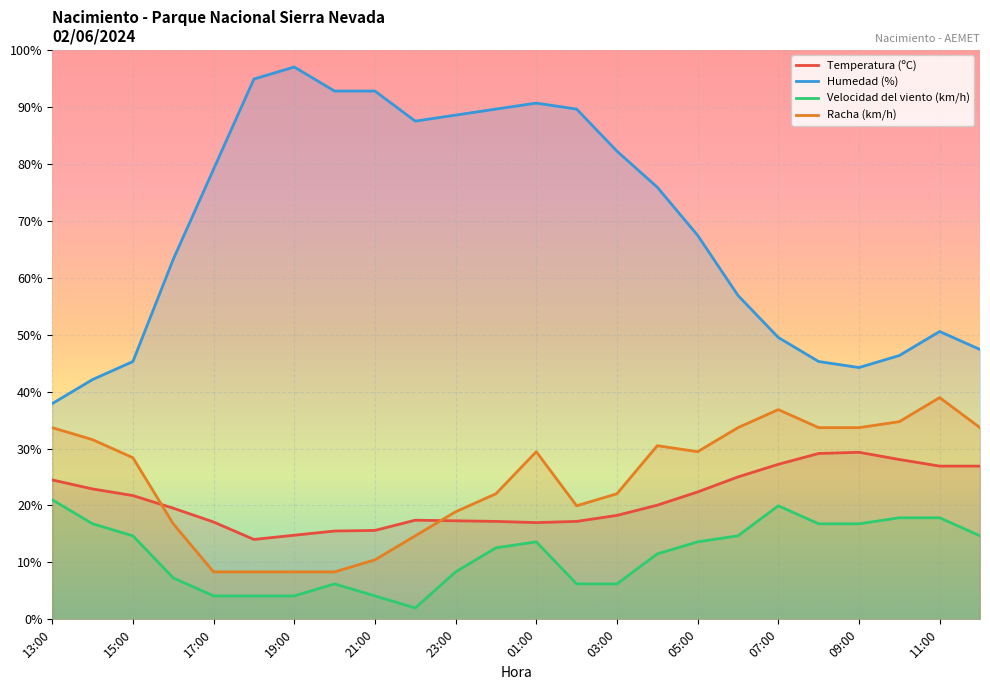

Reading left to right, list all the values displayed in this chart.

Temperatura (ºC): 24.5	22.9	21.7	19.5	17.1	14.0	14.8	15.5	15.6	17.4	17.3	17.2	17.0	17.2	18.3	20.1	22.4	25.0	27.2	29.1	29.3	28.1	26.9	26.9
Humedad (%): 37.9	42.1	45.3	63.2	79.1	94.9	97.0	92.8	92.8	87.5	88.6	89.6	90.7	89.6	82.2	75.9	67.4	56.9	49.5	45.3	44.2	46.3	50.6	47.4
Velocidad del viento (km/h): 21.0	16.8	14.7	7.3	4.1	4.1	4.1	6.2	4.1	2.0	8.3	12.6	13.6	6.2	6.2	11.5	13.6	14.7	19.9	16.8	16.8	17.8	17.8	14.7
Racha (km/h): 33.7	31.6	28.4	16.8	8.3	8.3	8.3	8.3	10.4	14.7	18.9	22.1	29.4	19.9	22.1	30.5	29.4	33.7	36.8	33.7	33.7	34.7	38.9	33.7